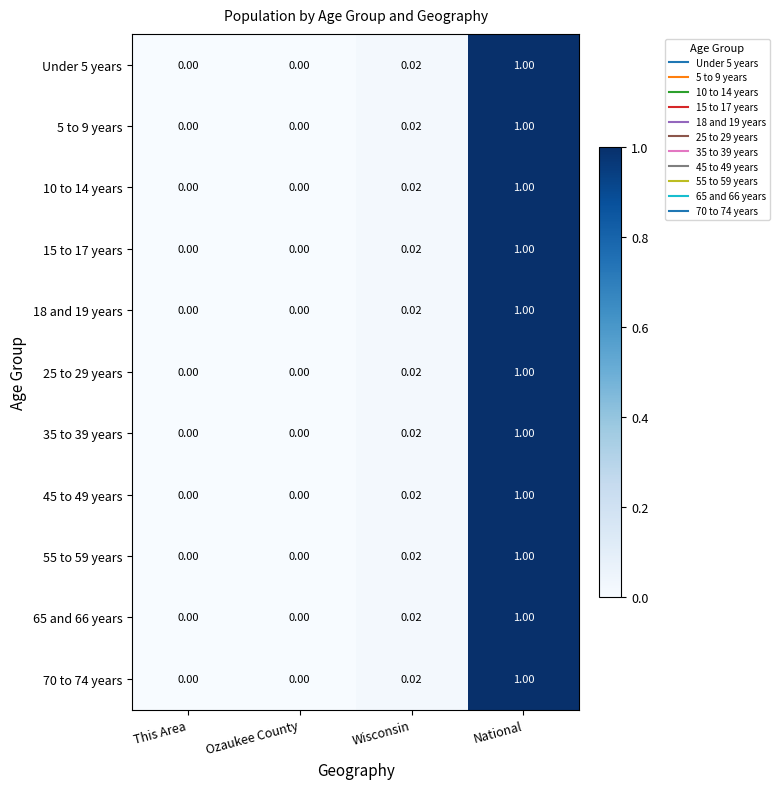

At which category does the chart reach its peak across all series?

National